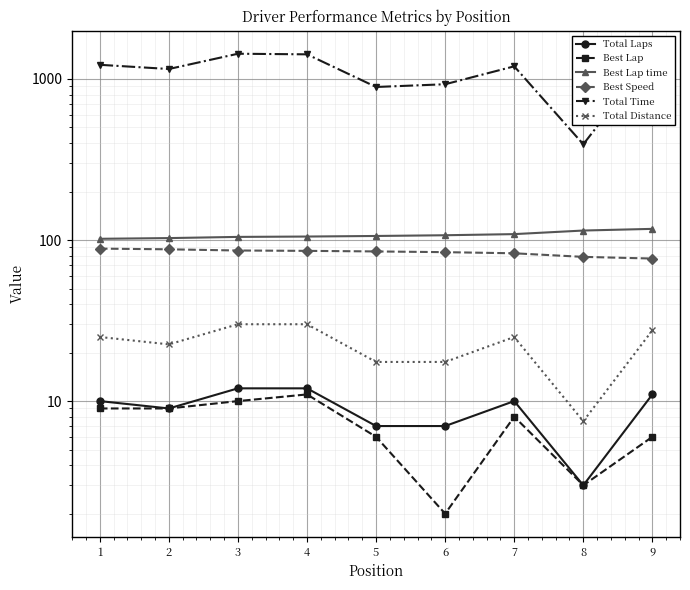

Rank the series by their maximum value, from highest to lowest.

Total Time, Best Lap time, Best Speed, Total Distance, Total Laps, Best Lap